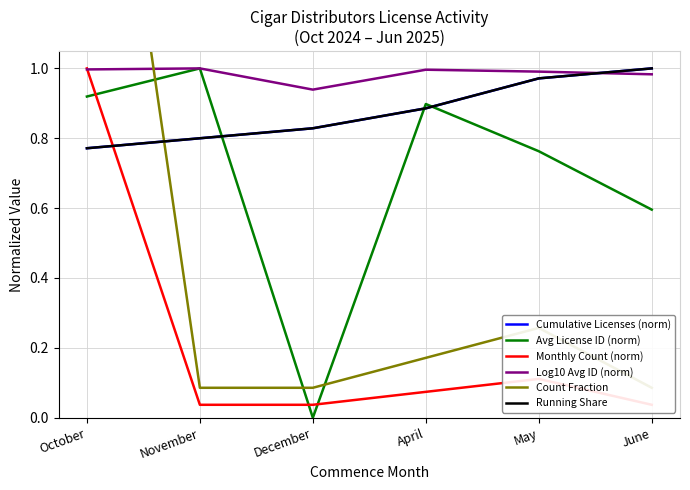

How many times do Running Share and Monthly Count (norm) cross each other?

1